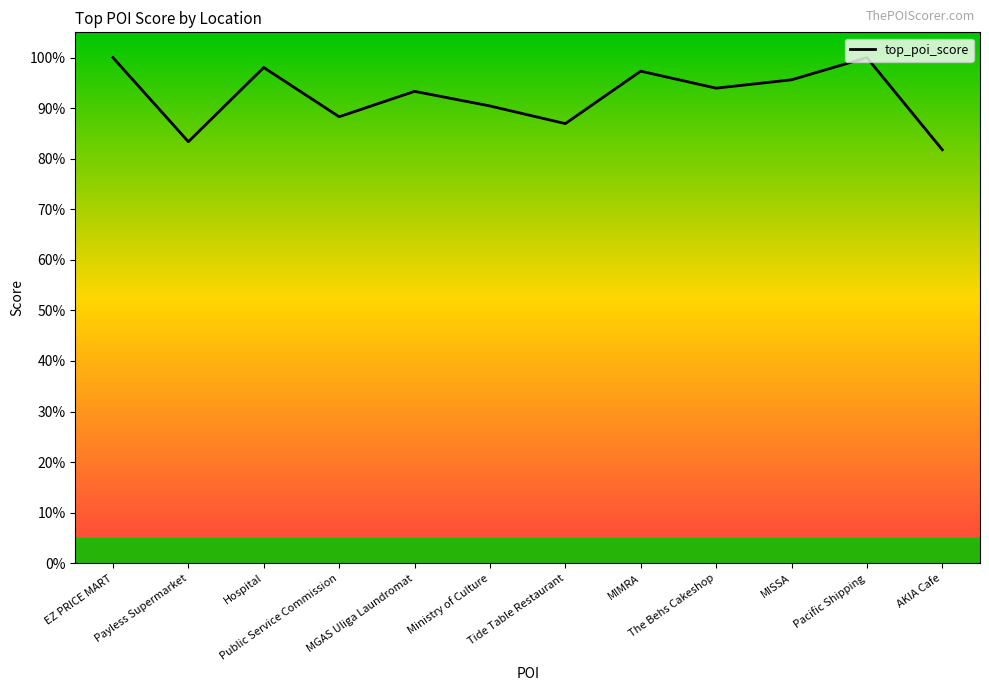

How many distinct data groups are displayed?

1